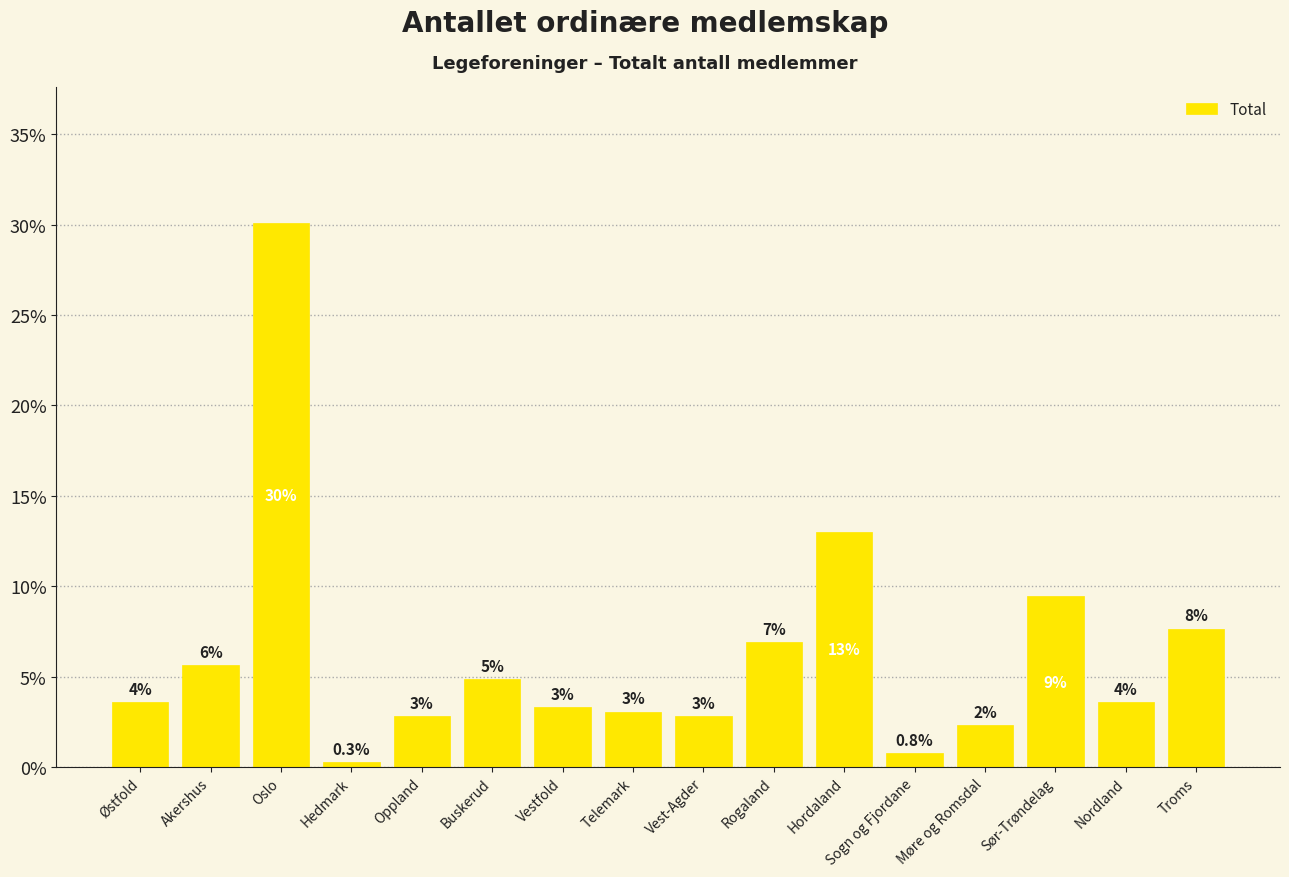

The chart shows a value of 3.3 at Vestfold. True or false?

True